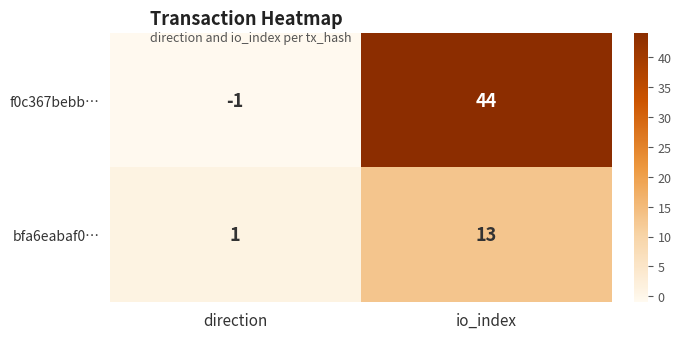

Rank the series by their average value, from highest to lowest.

f0c367bebb…, bfa6eabaf0…